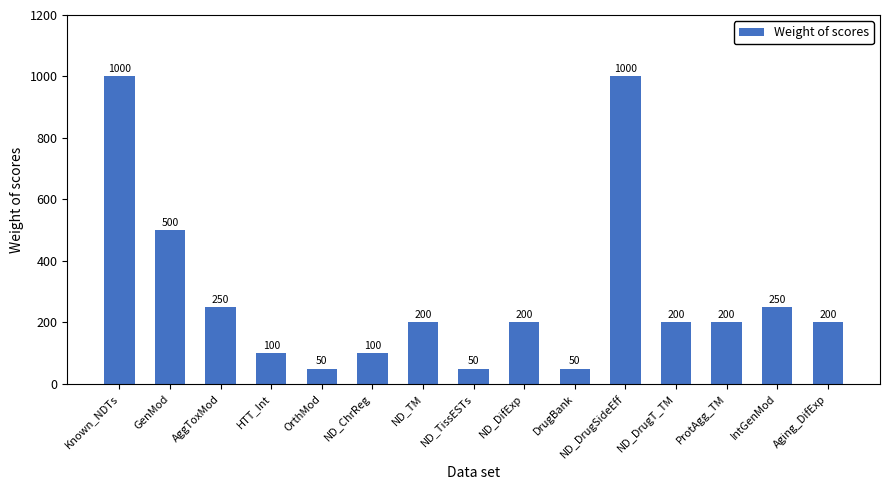

Where is the data nearest to the value 525?

GenMod